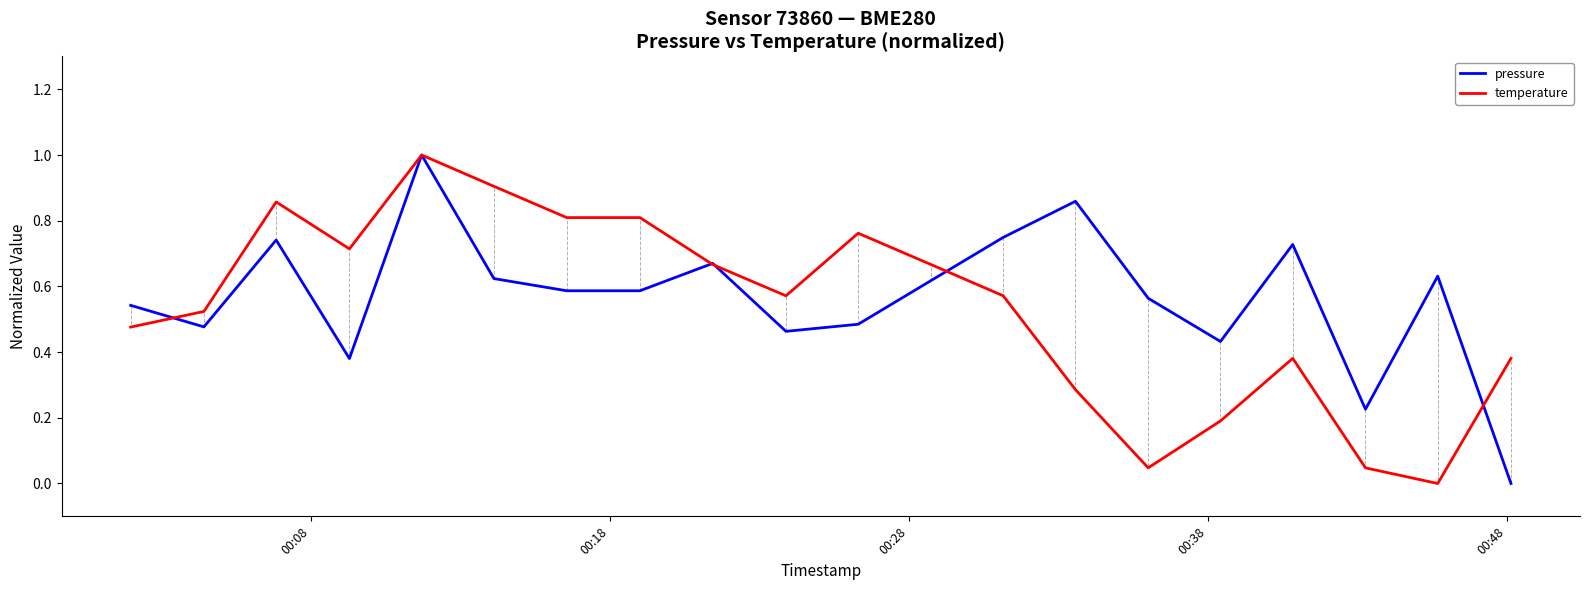

List the series in order of their overall mean, highest first.

pressure, temperature